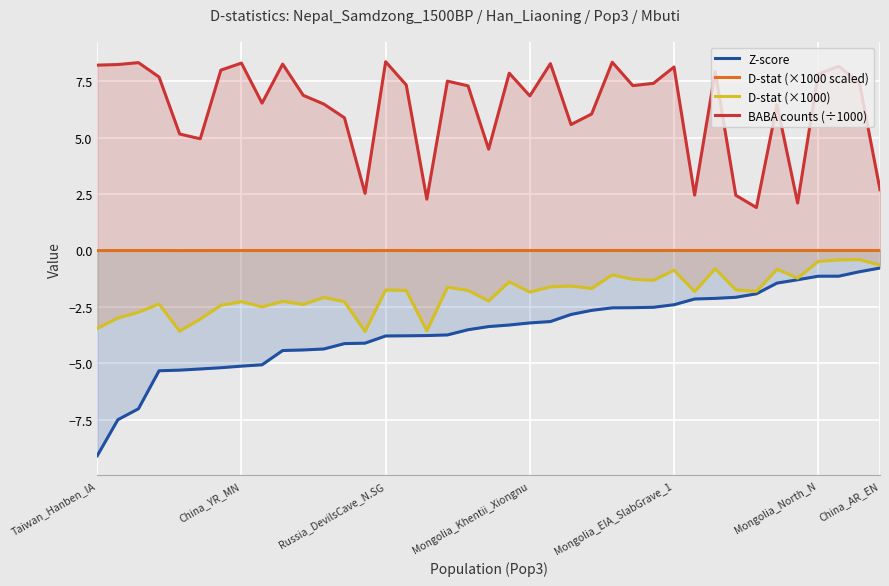

Does the chart display data point markers on the line(s)?

No